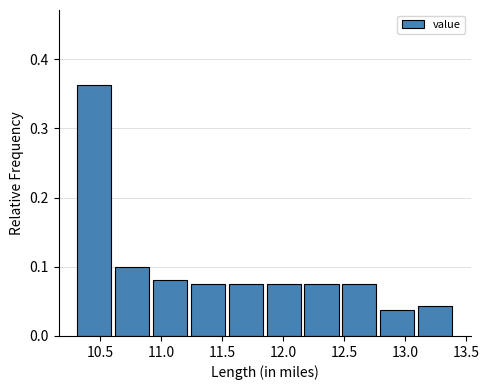

Over which range of the x-axis is the bar tallest?

10.30 to 10.61